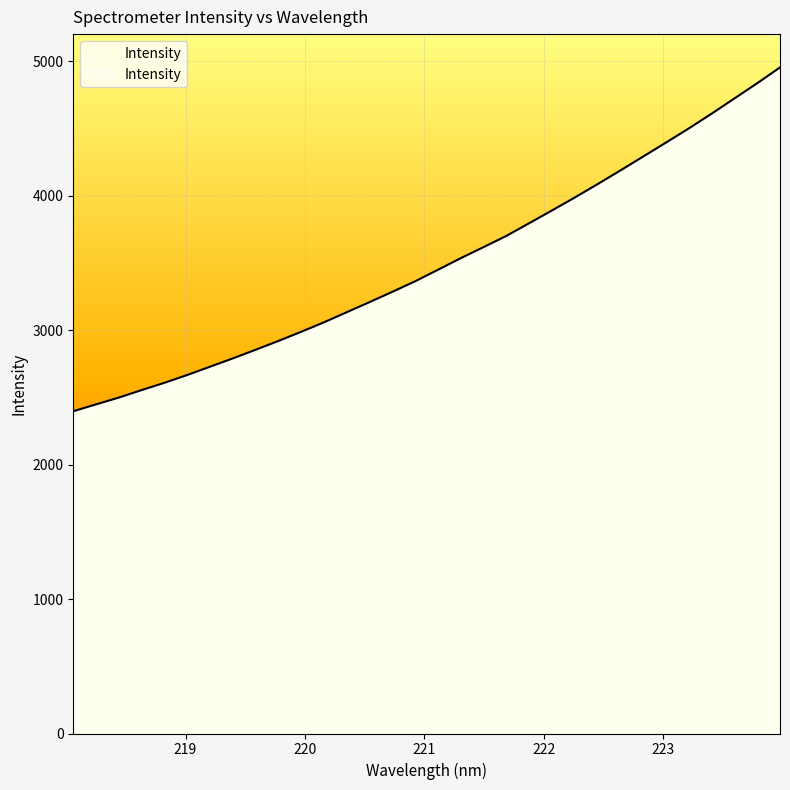

How many values are below 3451?

16